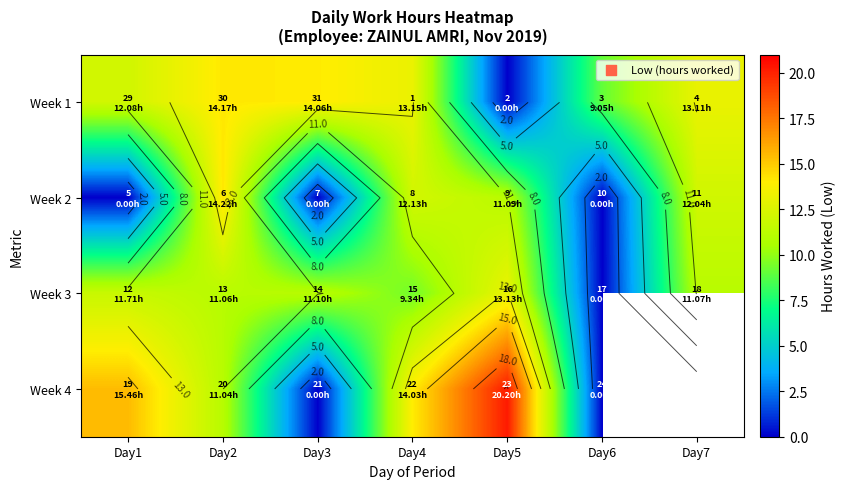

What is the difference between the Week 2 values at Day3 and Day7?

12.0